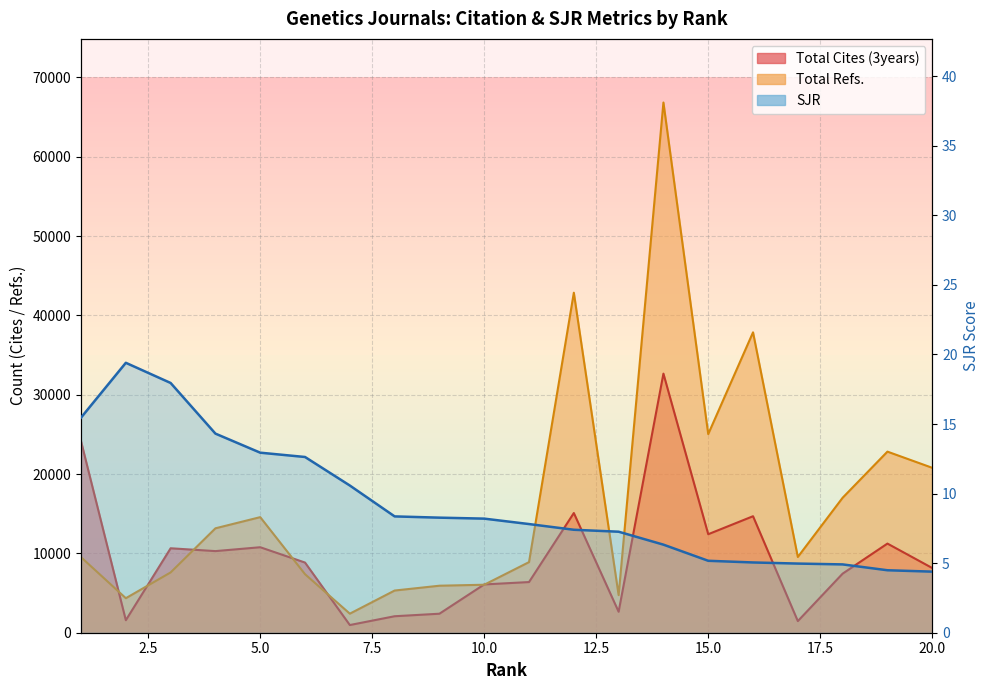

Reading left to right, transcribe all the data shown in this chart.

Total Cites (3years): 24136.0	1577.0	10646.0	10288.0	10776.0	8844.0	969.0	2078.0	2396.0	6087.0	6387.0	15088.0	2644.0	32660.0	12417.0	14685.0	1465.0	7448.0	11237.0	8158.0
Total Refs.: 9521.0	4351.0	7600.0	13162.0	14570.0	7377.0	2402.0	5318.0	5926.0	6049.0	8901.0	42860.0	4739.0	66836.0	25039.0	37866.0	9549.0	17014.0	22828.0	20790.0
SJR: 15.5	19.4	17.9	14.3	12.9	12.6	10.6	8.4	8.3	8.2	7.8	7.4	7.3	6.3	5.2	5.0	5.0	4.9	4.5	4.4